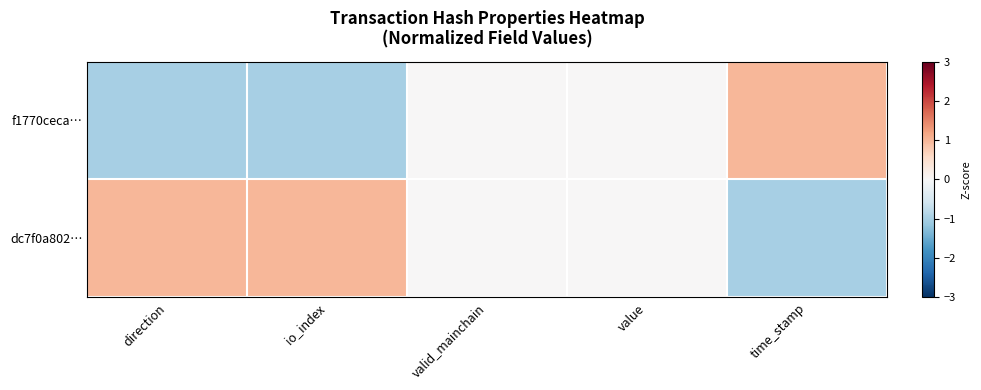

Reading left to right, transcribe all the data shown in this chart.

f1770ceca…: direction=-1	io_index=-1	valid_mainchain=0	value=0	time_stamp=1
dc7f0a802…: direction=1	io_index=1	valid_mainchain=0	value=0	time_stamp=-1